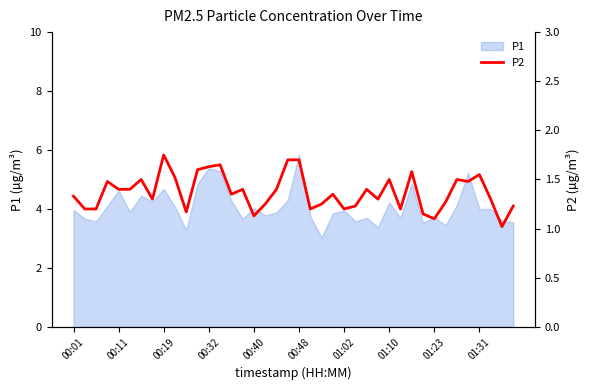

What is the minimum value for P1?

3.0